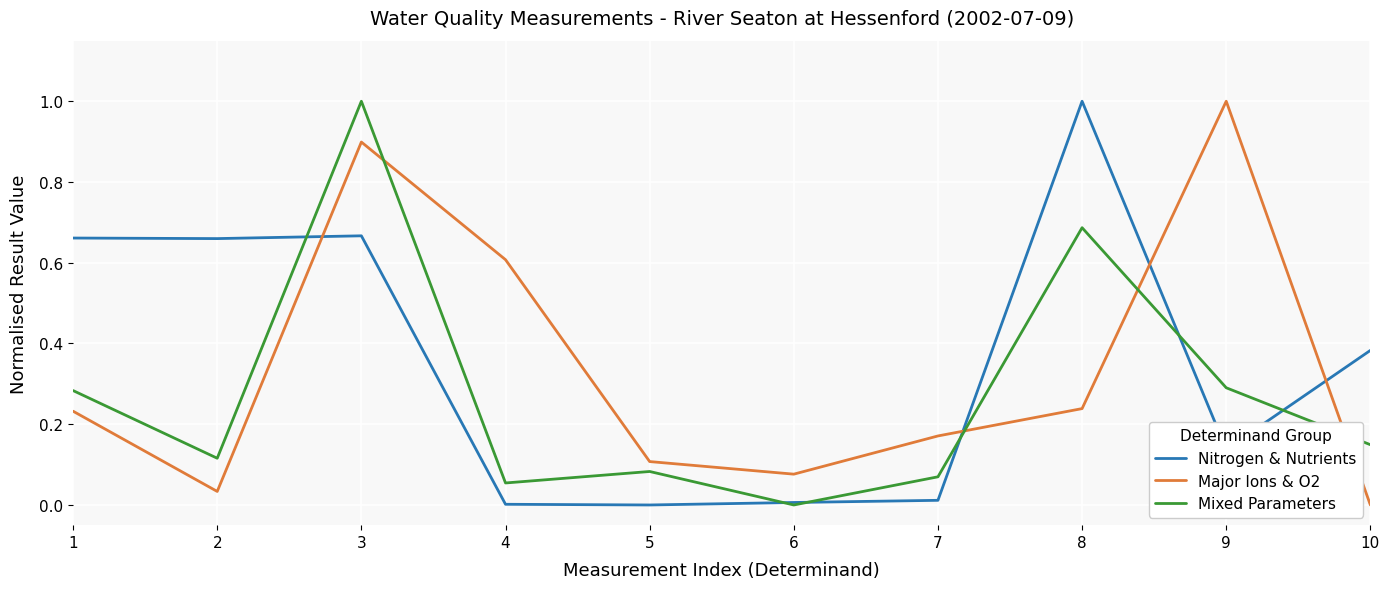

What is the greatest value displayed?

1.0